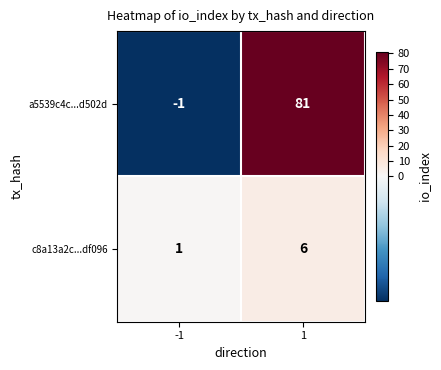

Which label corresponds to the largest value in the chart?

1